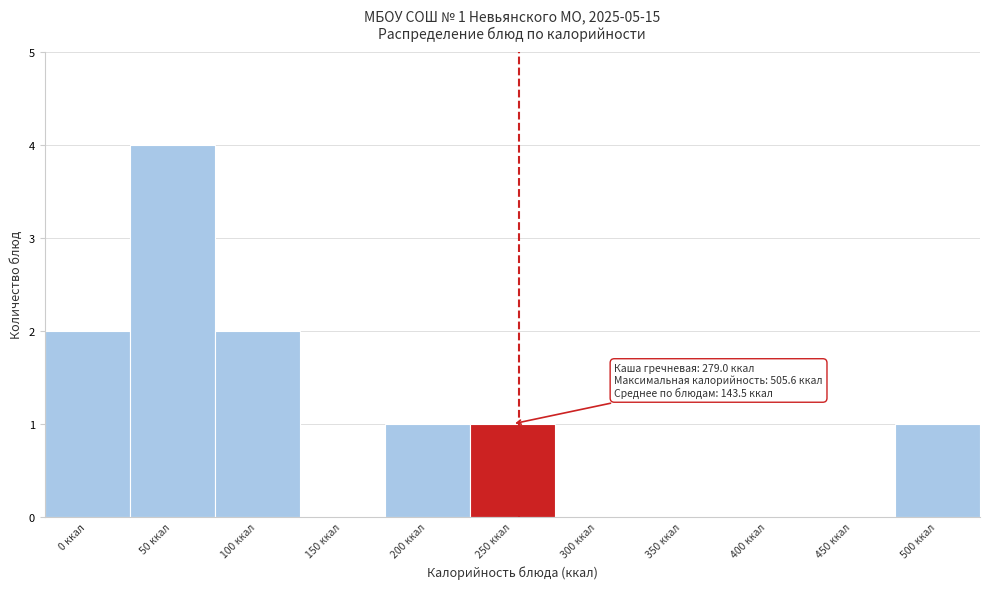

Reading left to right, what are all the values shown in this chart?

0 ккал=2	50 ккал=4	100 ккал=2	150 ккал=0	200 ккал=1	250 ккал=1	300 ккал=0	350 ккал=0	400 ккал=0	450 ккал=0	500 ккал=1